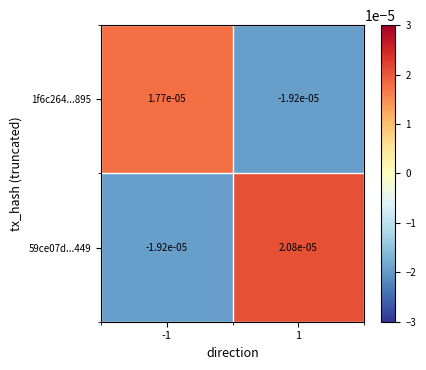

List the series in order of their peak value, highest first.

59ce07d...449, 1f6c264...895